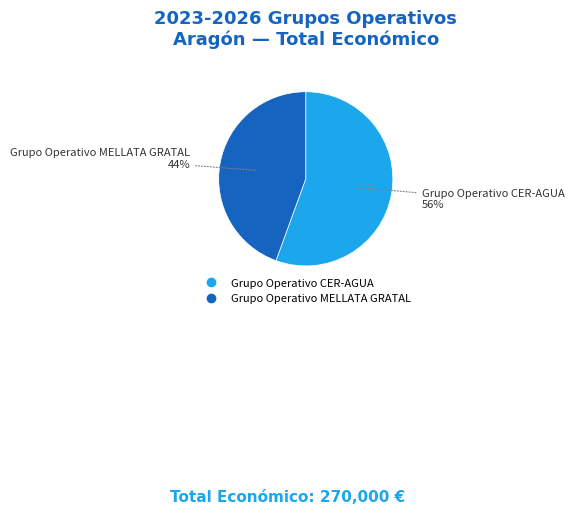

The Grupo Operativo CER-AGUA slice represents 56% of the pie. True or false?

True